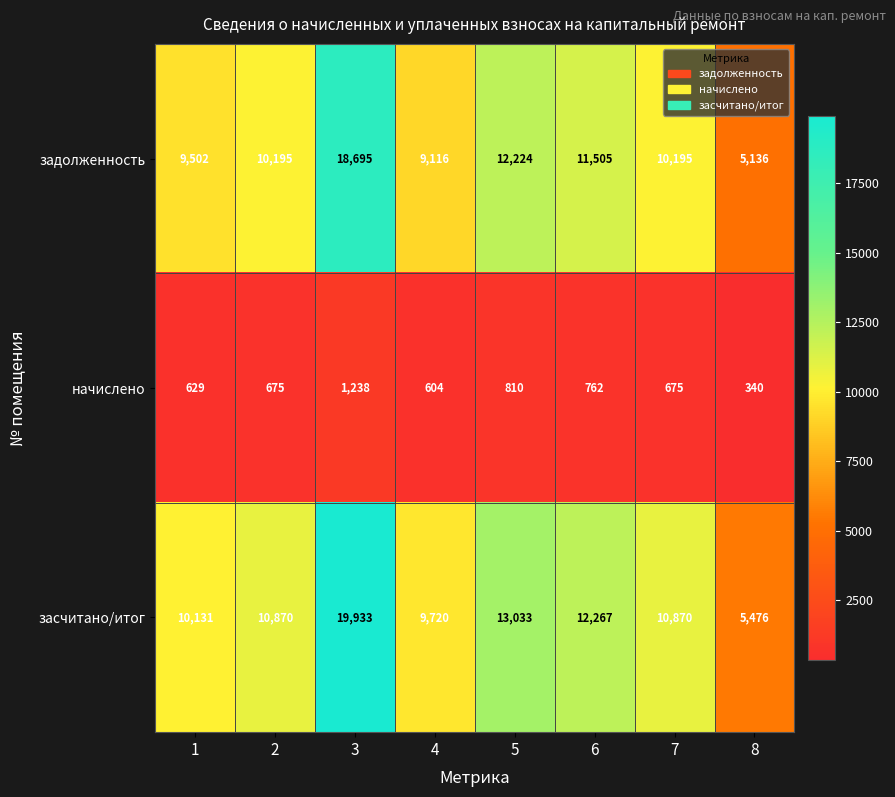

Which series changed the most between 2 and 3?

засчитано/итог